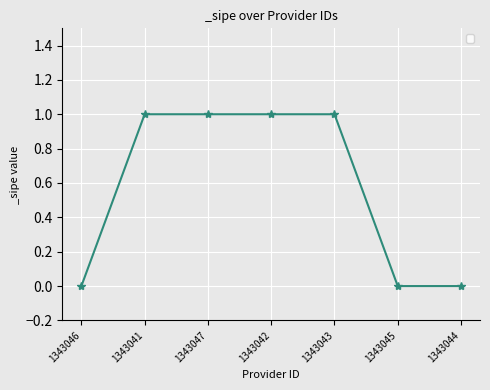

What is the label of the 1st point from the right?

1343044